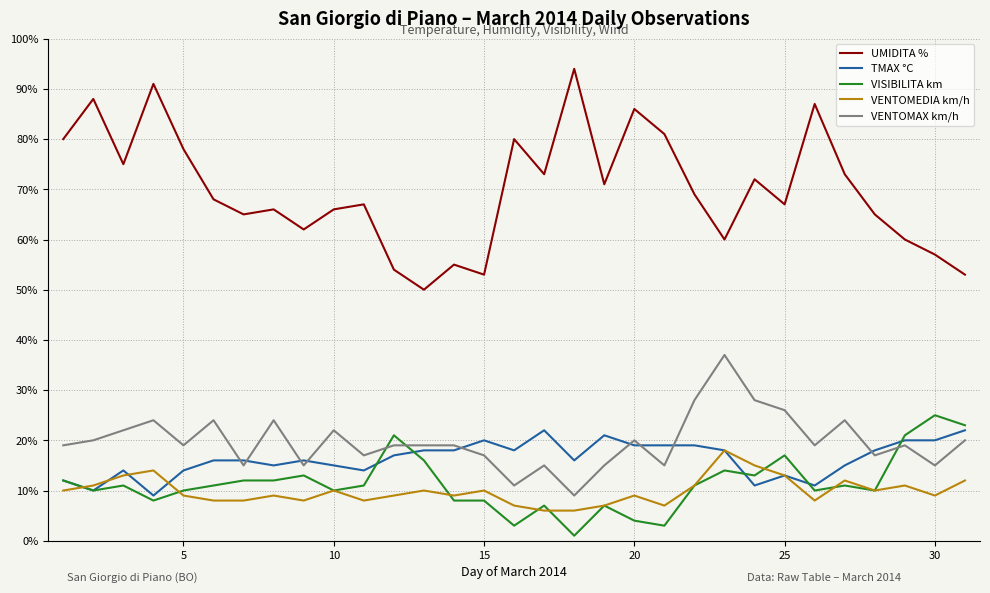

At how many categories does at least one series exceed 48?

31